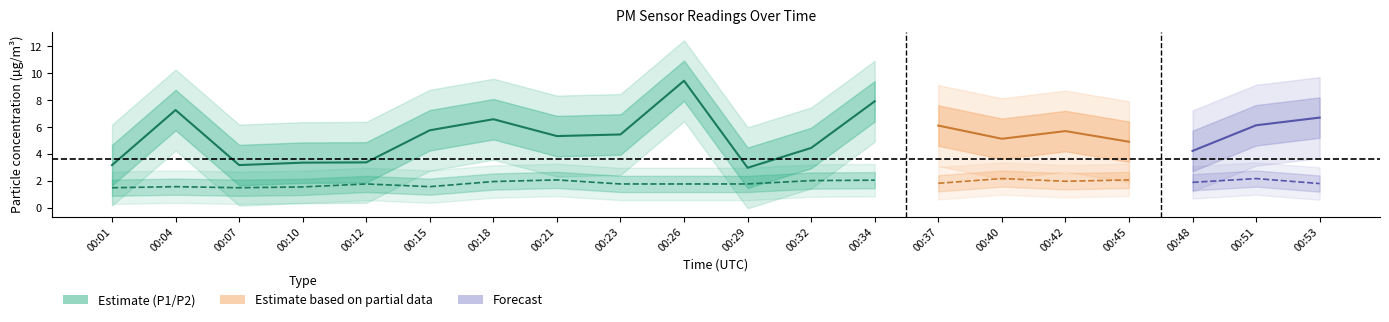

List the labels in order of P2 value, largest first.

00:40, 00:51, 00:21, 00:45, 00:34, 00:32, 00:42, 00:18, 00:48, 00:37, 00:53, 00:12, 00:23, 00:26, 00:29, 00:04, 00:15, 00:10, 00:01, 00:07